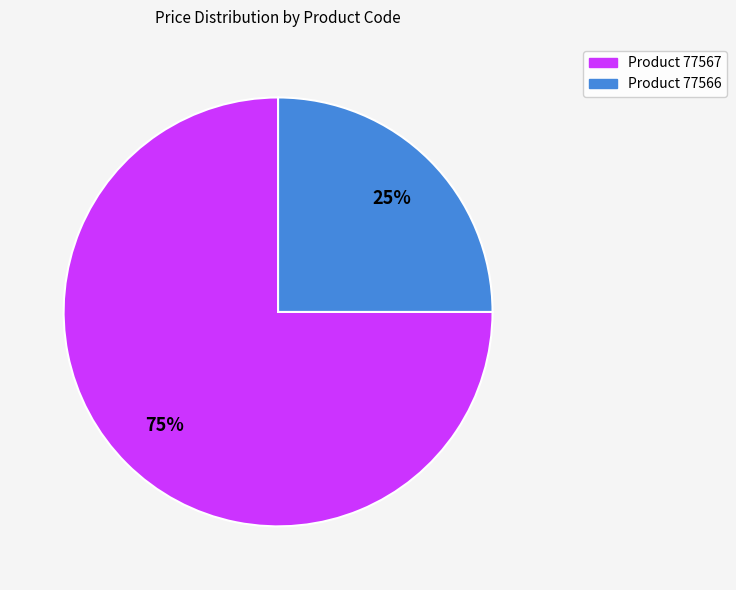

To the nearest percent, what is the average slice percentage?

50%